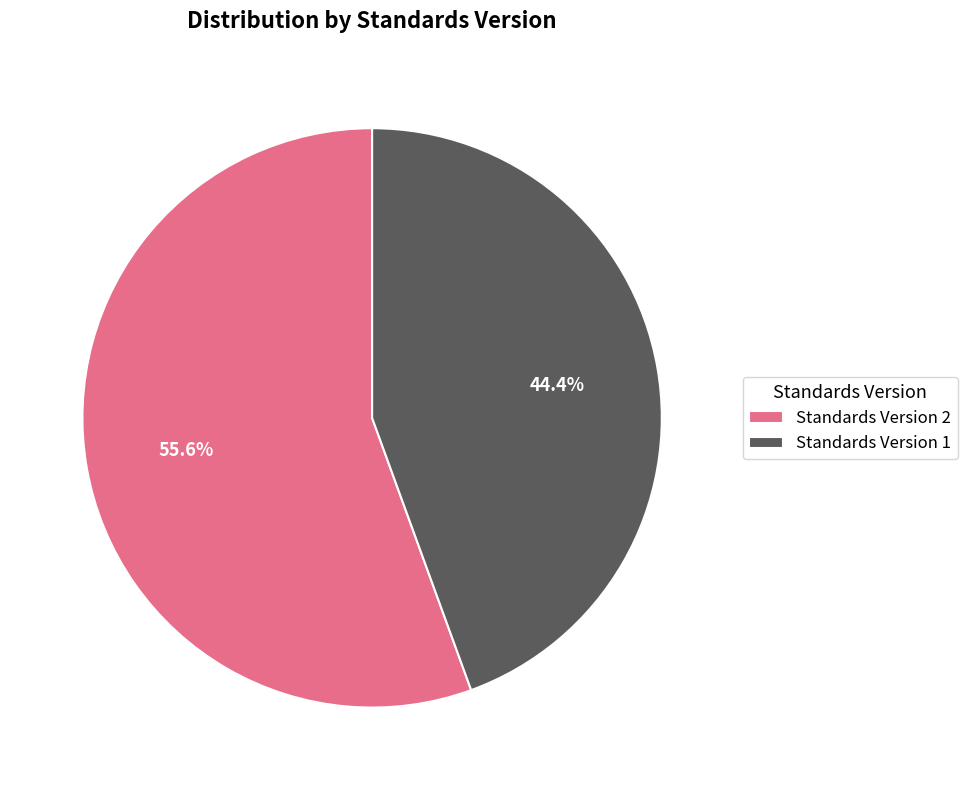

To the nearest percent, what is the difference between the Standards Version 1 and Standards Version 2 slice percentages?

11%